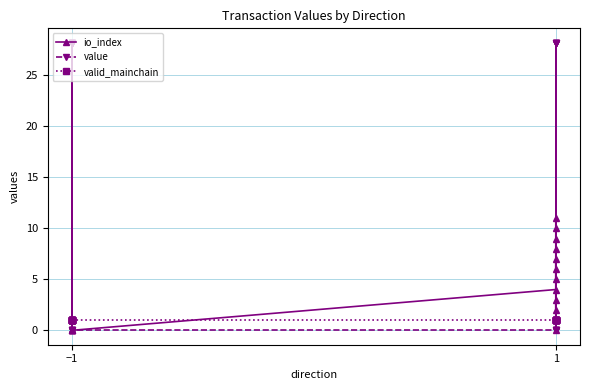

Rank the series by their maximum value, from lowest to highest.

valid_mainchain, io_index, value